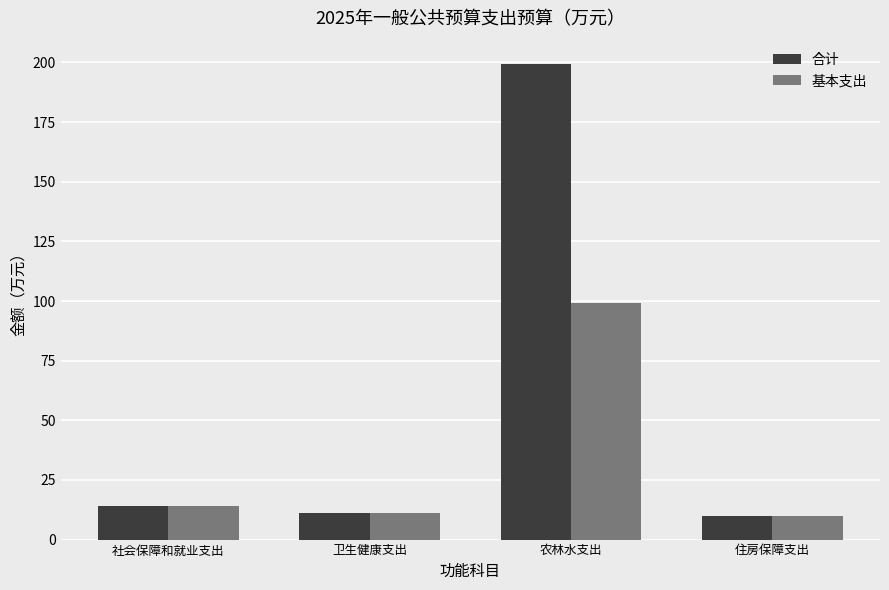

How many data points in 基本支出 are less than 13?

2